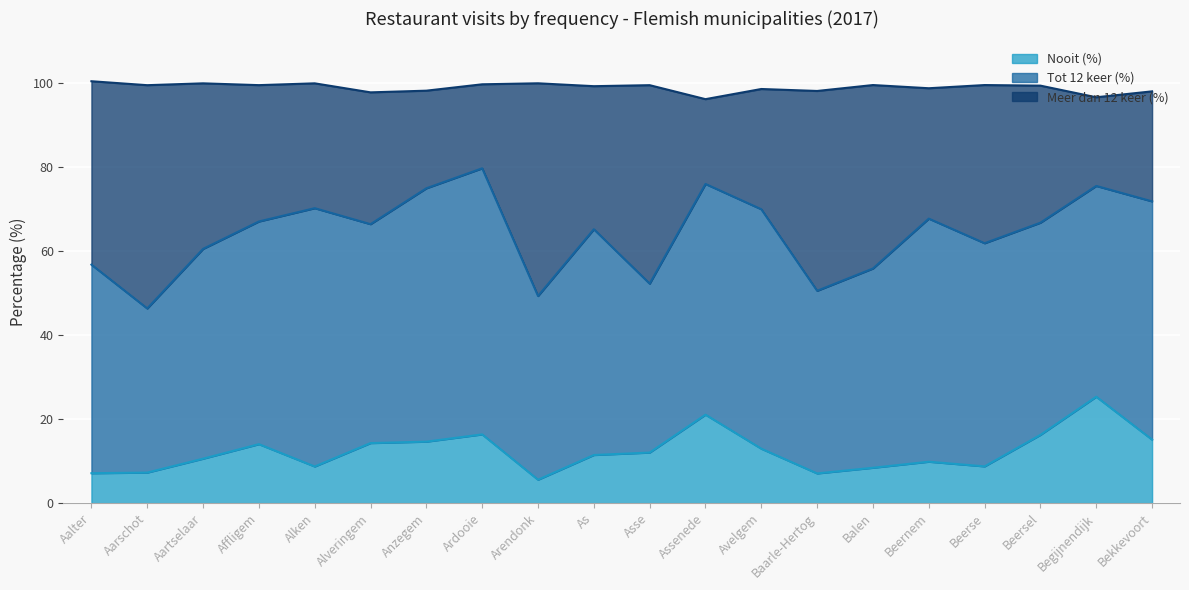

What is the label of the 5th point from the right?

Beernem